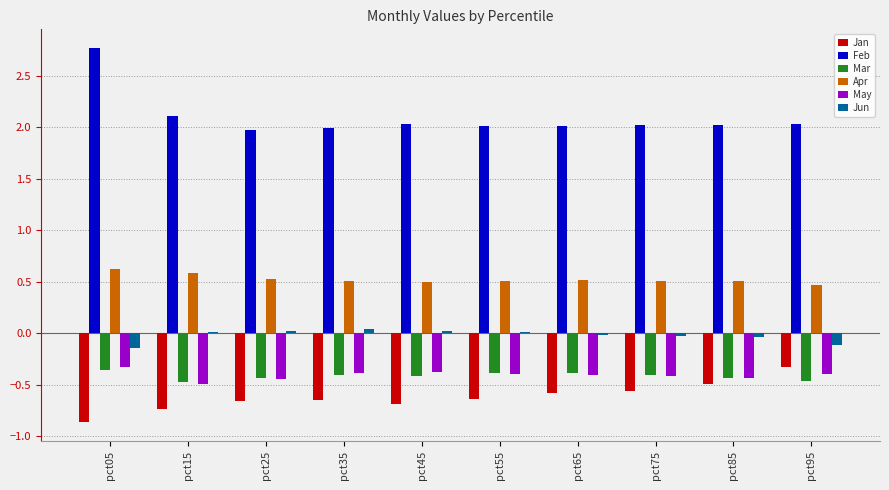

Between pct15 and pct85, which series saw the biggest shift?

Jan